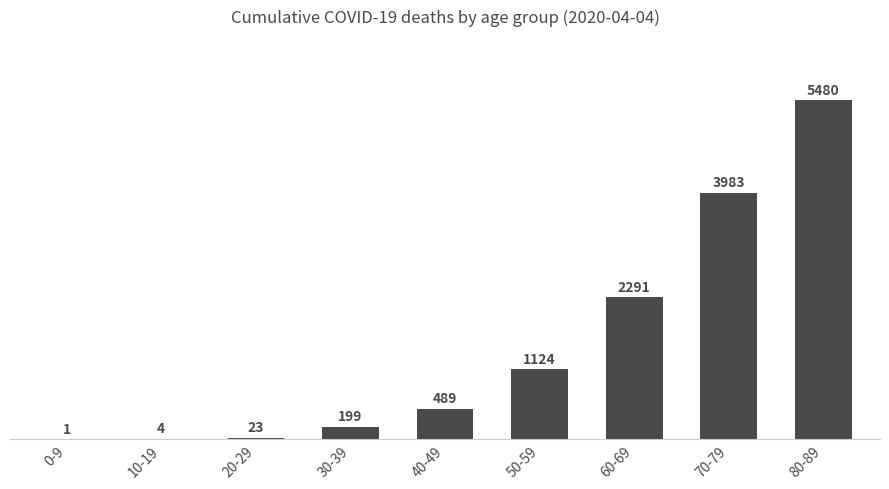

What is the ratio of the value at 40-49 to the value at 50-59?

0.4